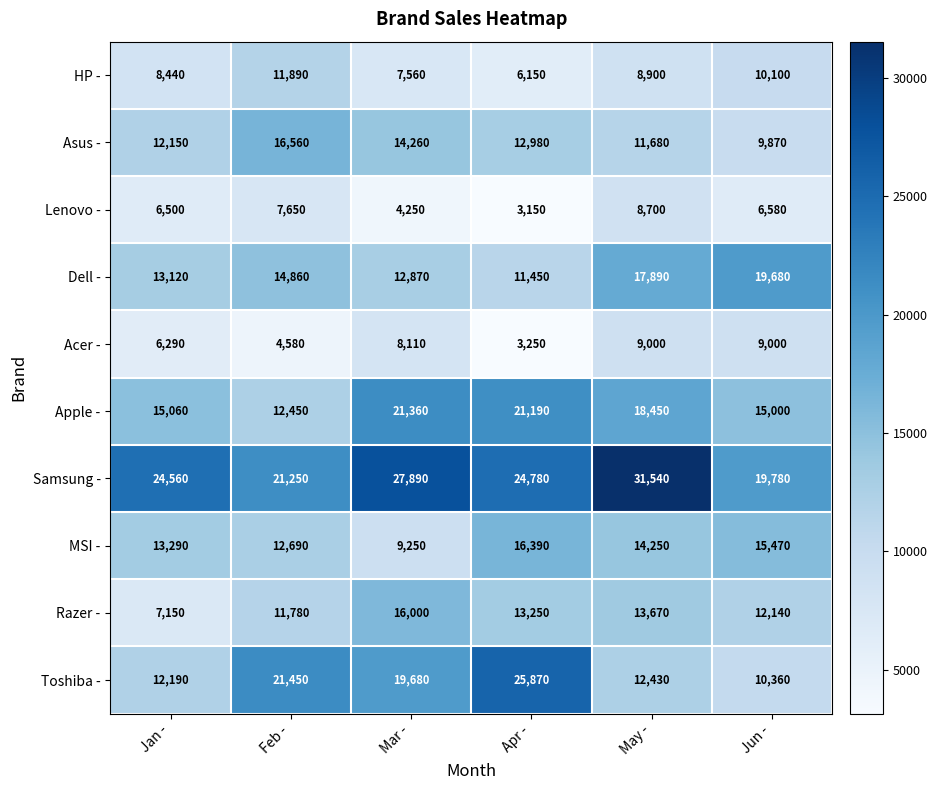

List the series in order of their peak value, lowest first.

Lenovo -, Acer -, HP -, Razer -, MSI -, Asus -, Dell -, Apple -, Toshiba -, Samsung -